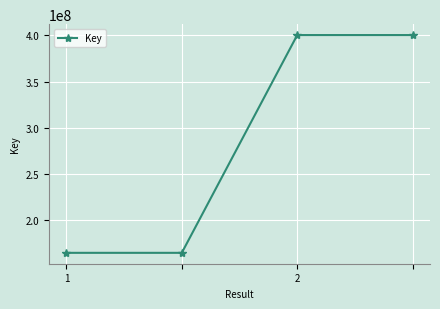

What is the sum of all values?

1129809474